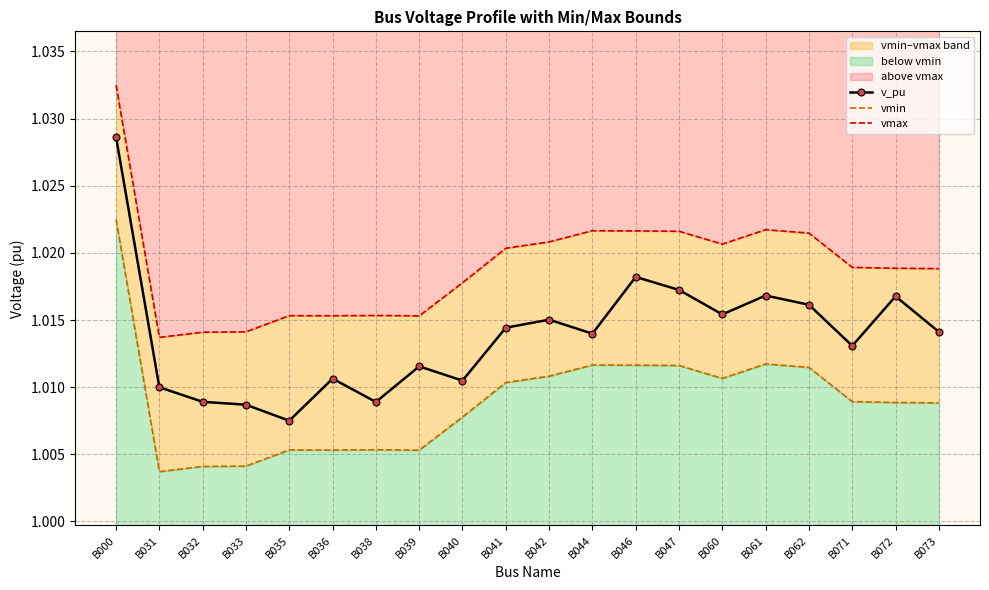

Rank the series at B042 from lowest to highest value.

vmin, v_pu, vmax